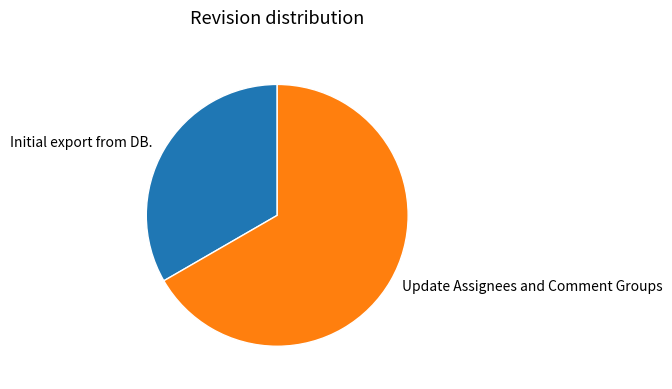

What is the largest slice in the pie chart?

Update Assignees and Comment Groups